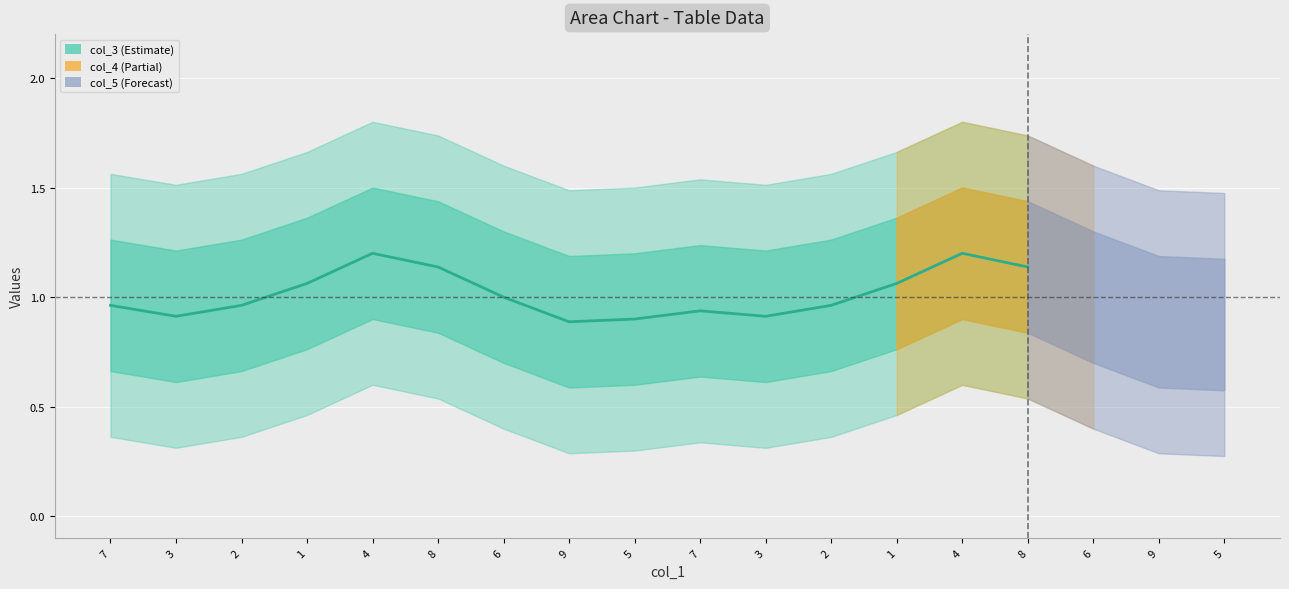

Where is the data nearest to the value 1?

6